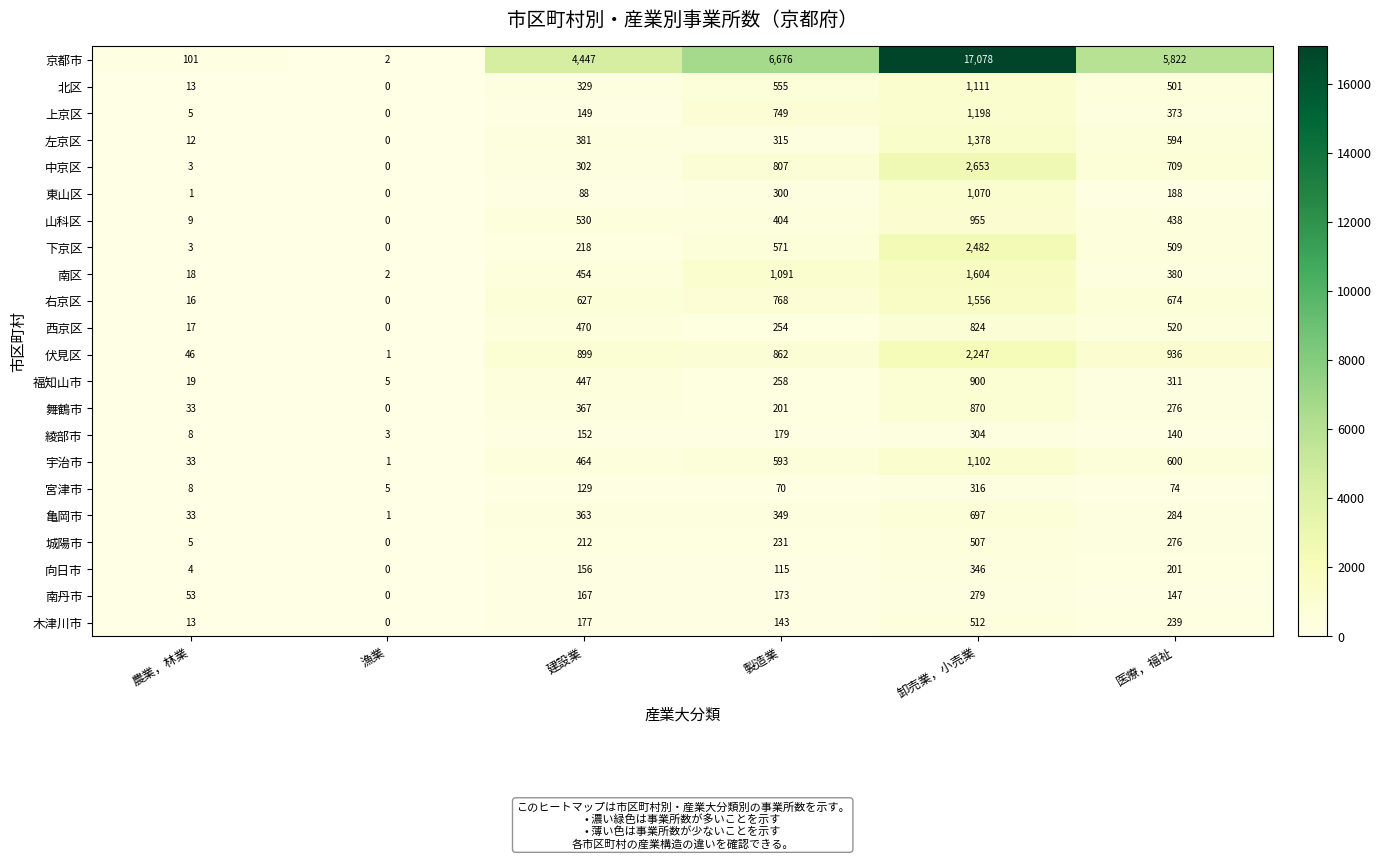

Is it true that 宮津市 equals 5 at 漁業?

True